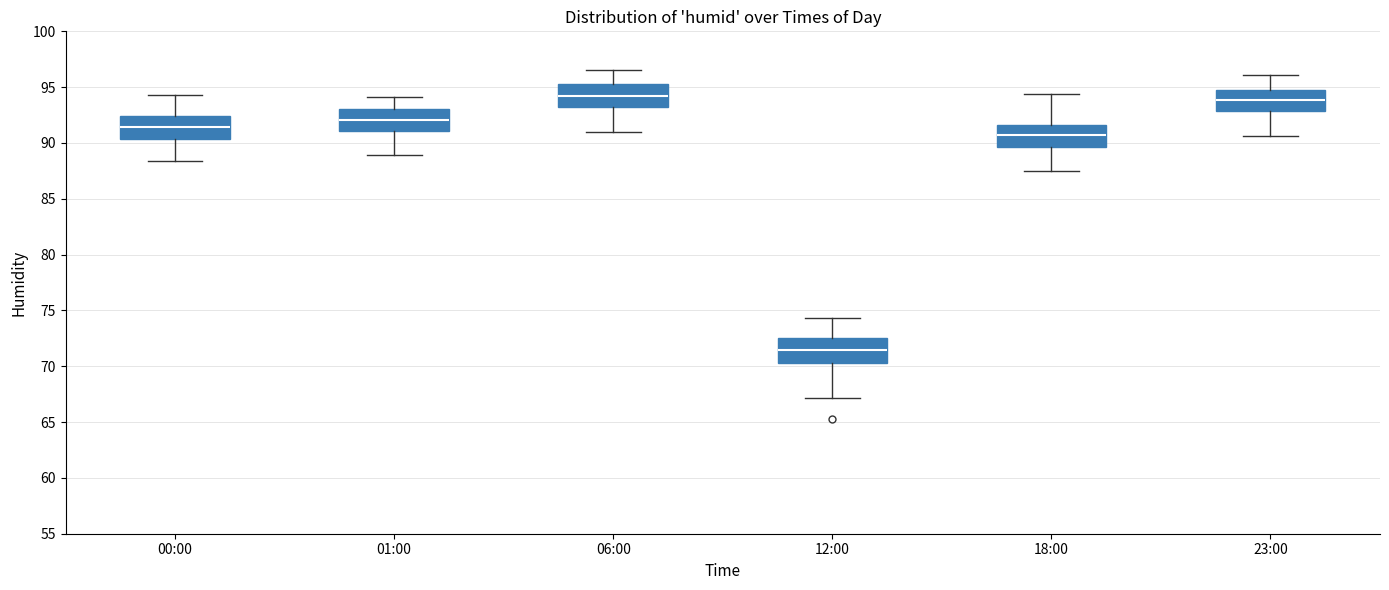

Reading left to right, transcribe this box plot: for each box, give where its median line is, the range the box spans, and where its two whiskers end, as read against the y-axis. The values are not printed on the chart, so give them approximately, as read against the axis.

00:00: median 91.5, box 90.5 to 92.5, whiskers 88.5 to 94.5
01:00: median 92.0, box 91.0 to 93.0, whiskers 89.0 to 94.0
06:00: median 94.5, box 93.5 to 95.5, whiskers 91.0 to 96.5
12:00: median 71.5, box 70.5 to 72.5, whiskers 67.0 to 74.5
18:00: median 91.0, box 89.5 to 91.5, whiskers 87.5 to 94.5
23:00: median 94.0, box 93.0 to 95.0, whiskers 90.5 to 96.0